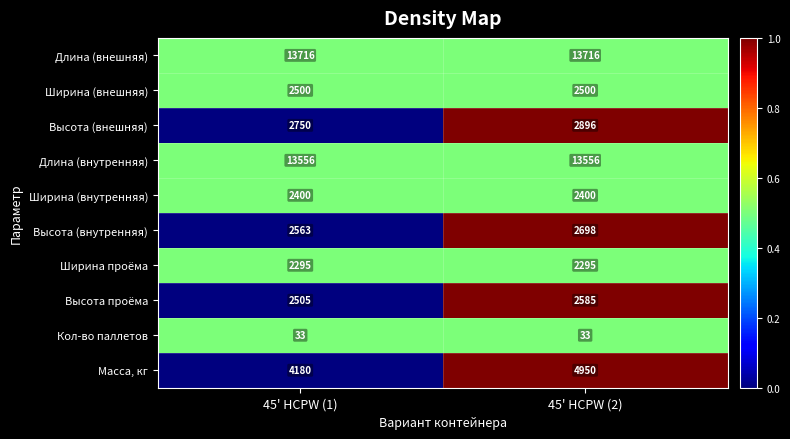

Count the number of data series in this chart.

10